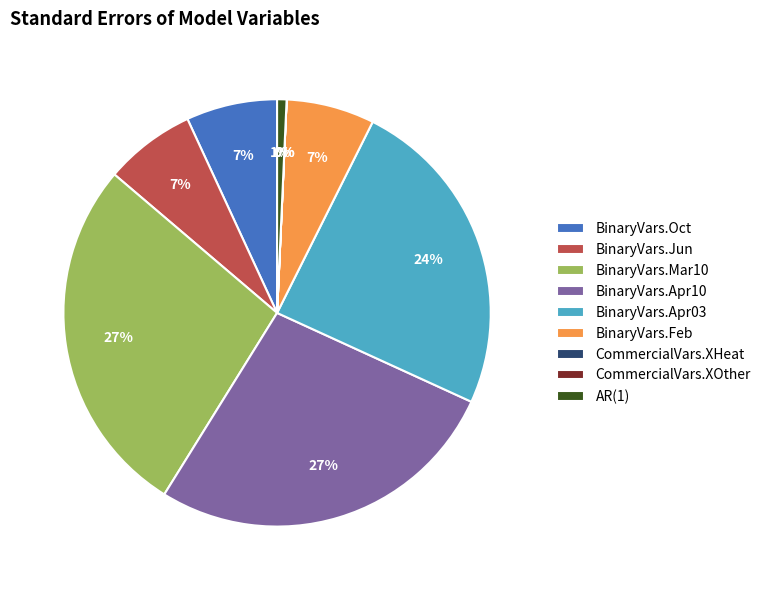

To the nearest percent, what is the average slice percentage?

11%